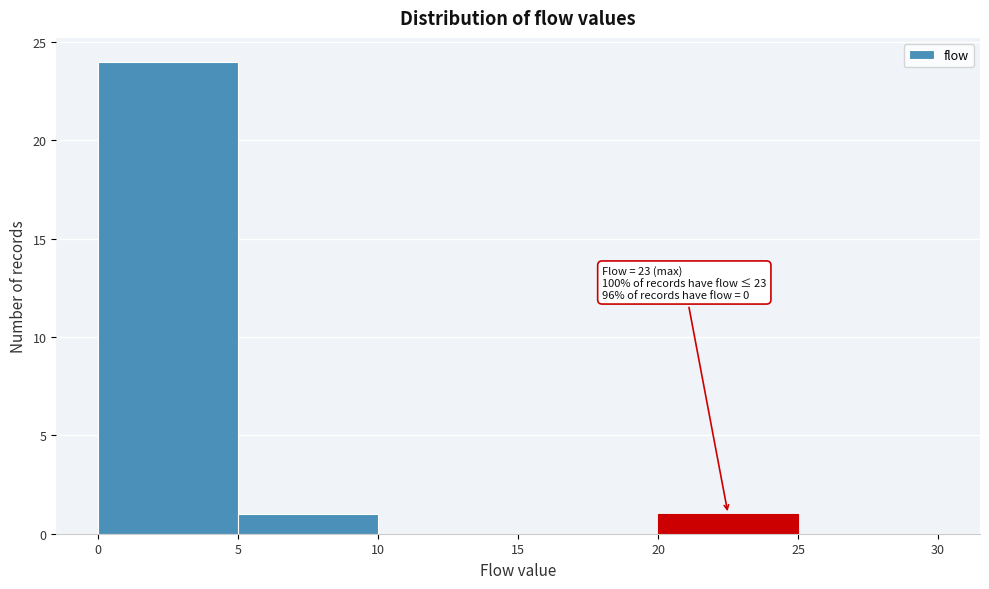

Over which range of the x-axis is the bar tallest?

0 to 5